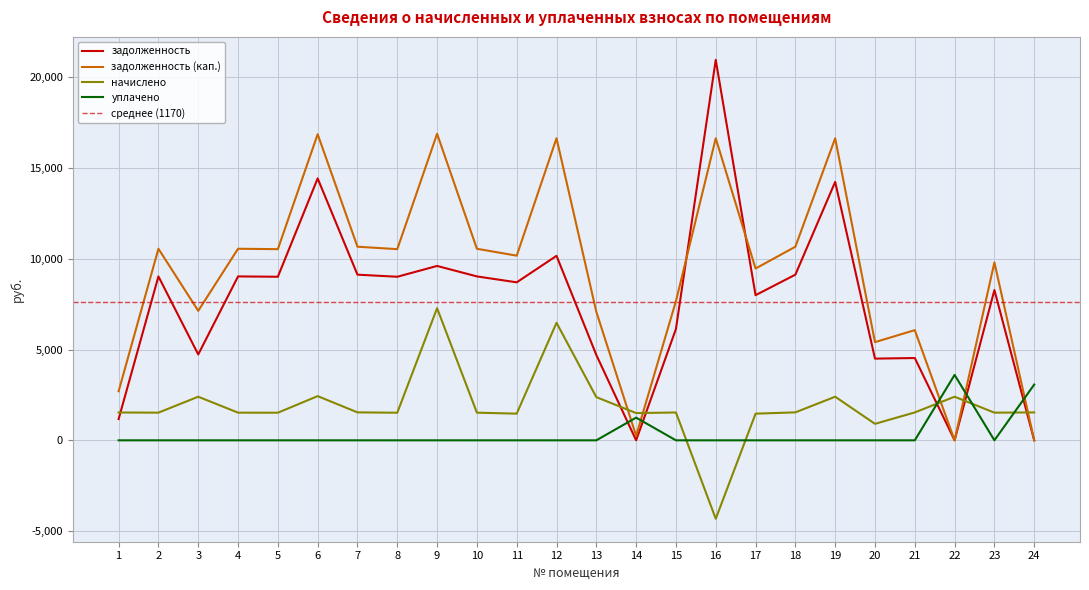

The value of начислено at 19 is 695.7. True or false?

False